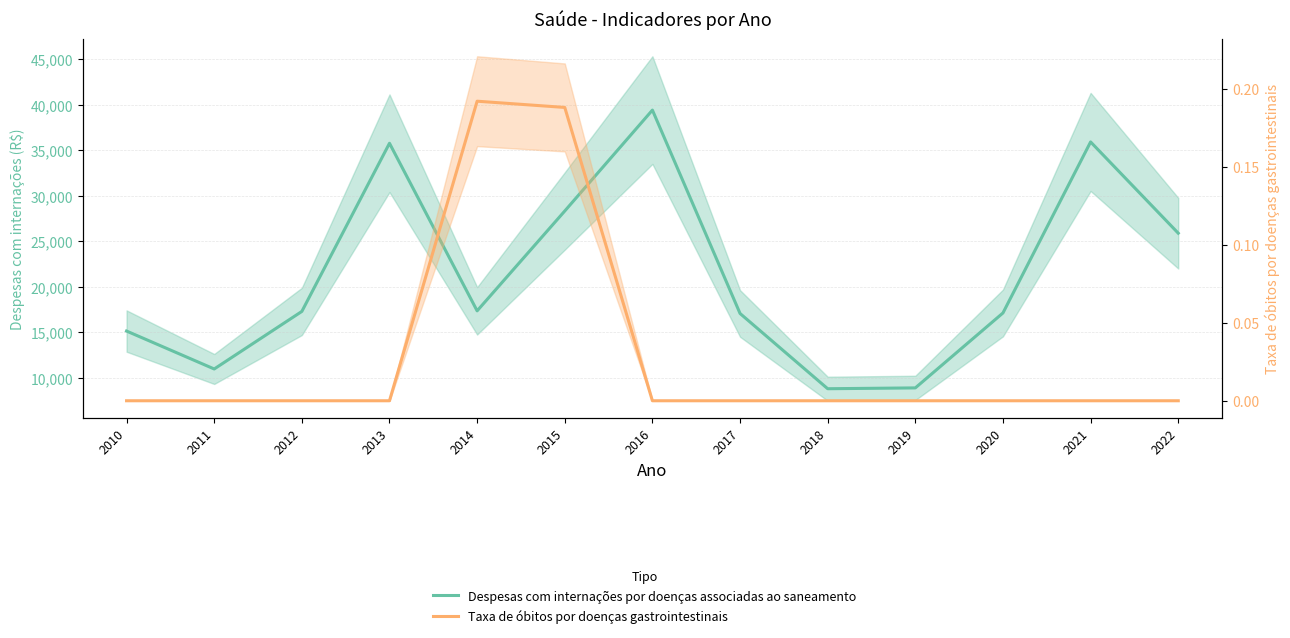

How many values in the Taxa de óbitos por doenças gastrointestinais series exceed 0?

2